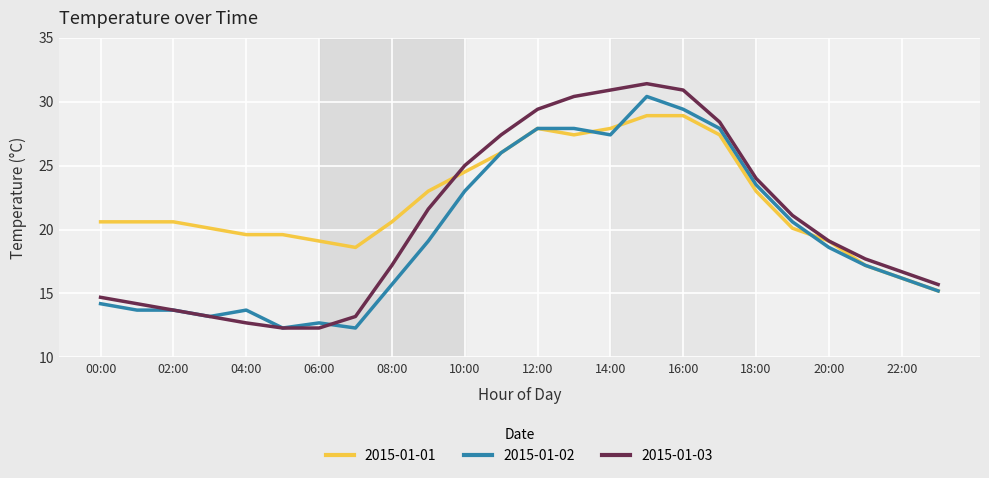

After their last crossing, which series has the higher values: 2015-01-01 or 2015-01-03?

2015-01-03